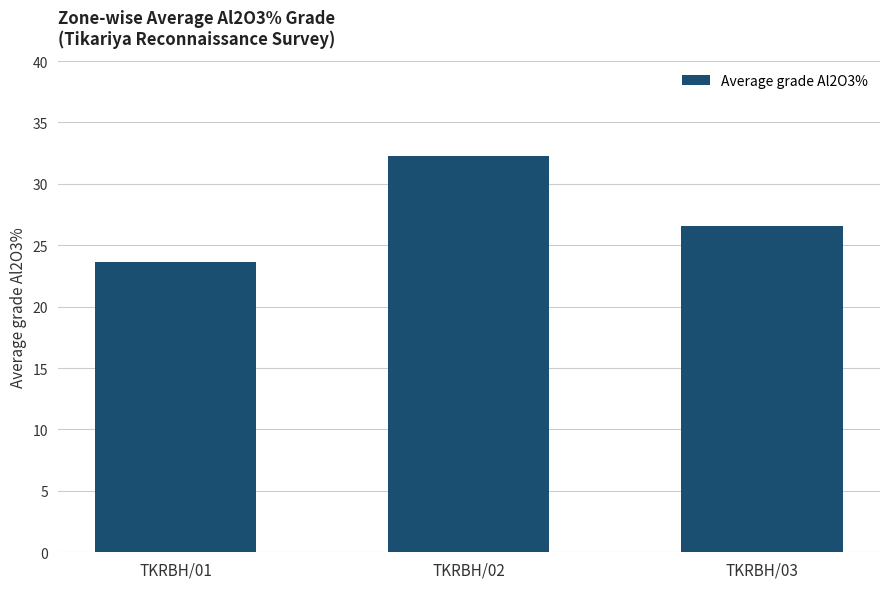

What is the average value?

27.5